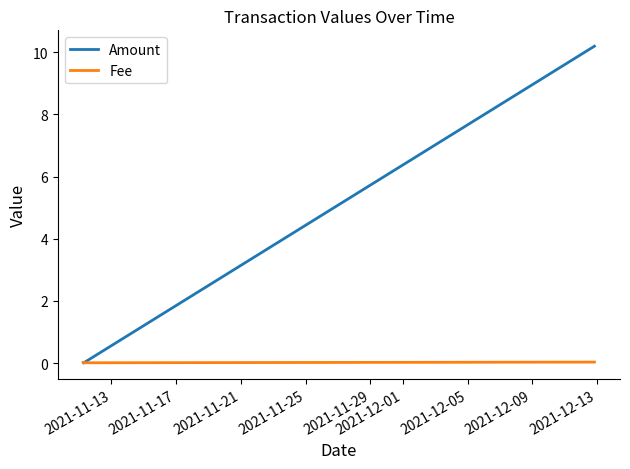

Which series has the largest total across all categories?

Amount